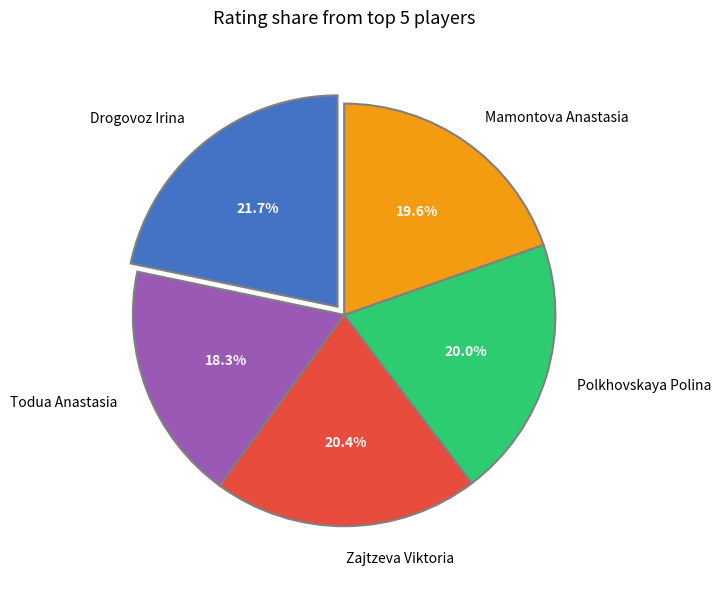

To the nearest percent, what is the combined percentage of Zajtzeva Viktoria and Polkhovskaya Polina?

40%